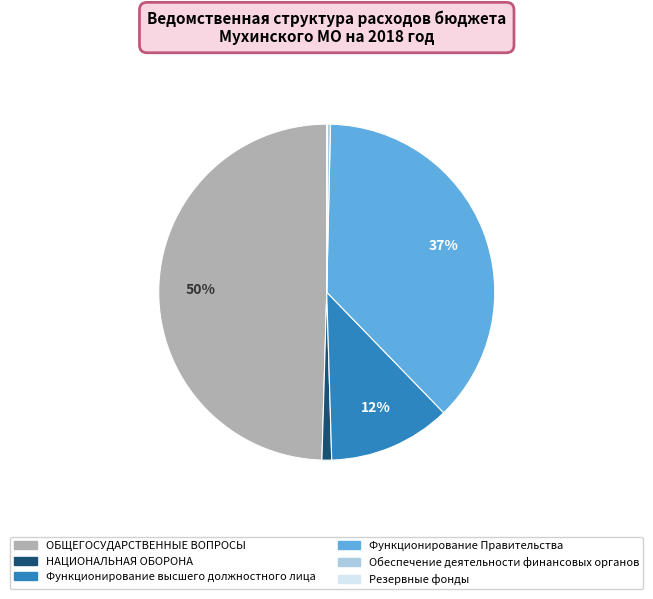

Do Функционирование высшего должностного лица and ОБЩЕГОСУДАРСТВЕННЫЕ ВОПРОСЫ together represent more than half of the pie?

Yes